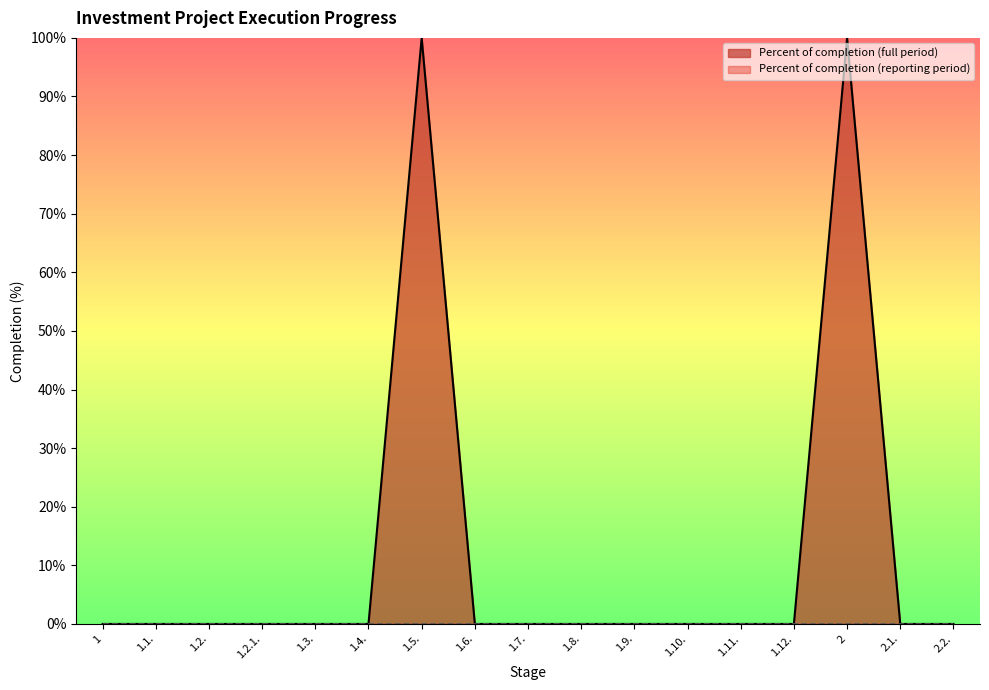

Rank the categories by value from lowest to highest.

1, 1.1., 1.2., 1.2.1., 1.3., 1.4., 1.6., 1.7., 1.8., 1.9., 1.10., 1.11., 1.12., 2.1., 2.2., 1.5., 2